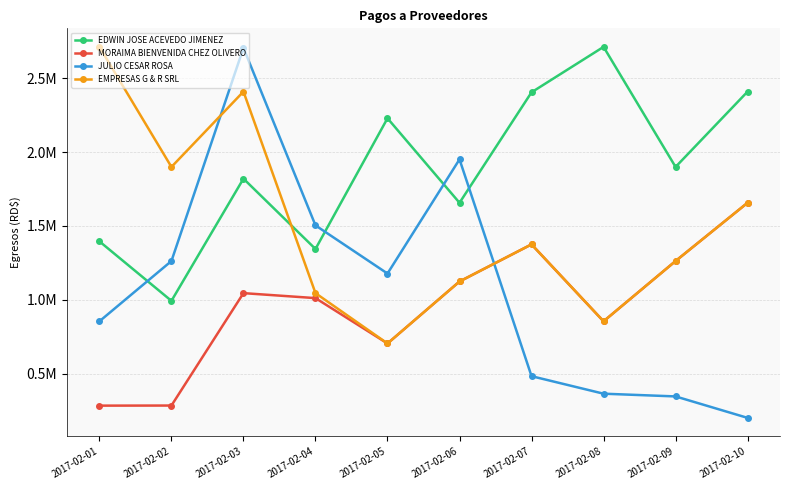

What is the value of the EDWIN JOSE ACEVEDO JIMENEZ point at the 3rd from the left?

1820010